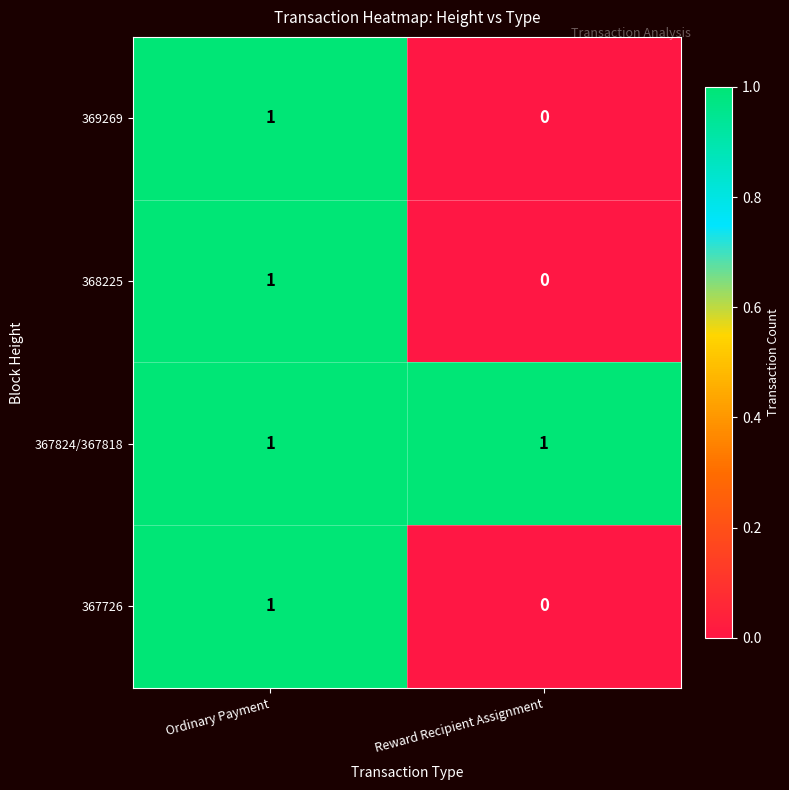

At how many categories does at least one series exceed 0?

2